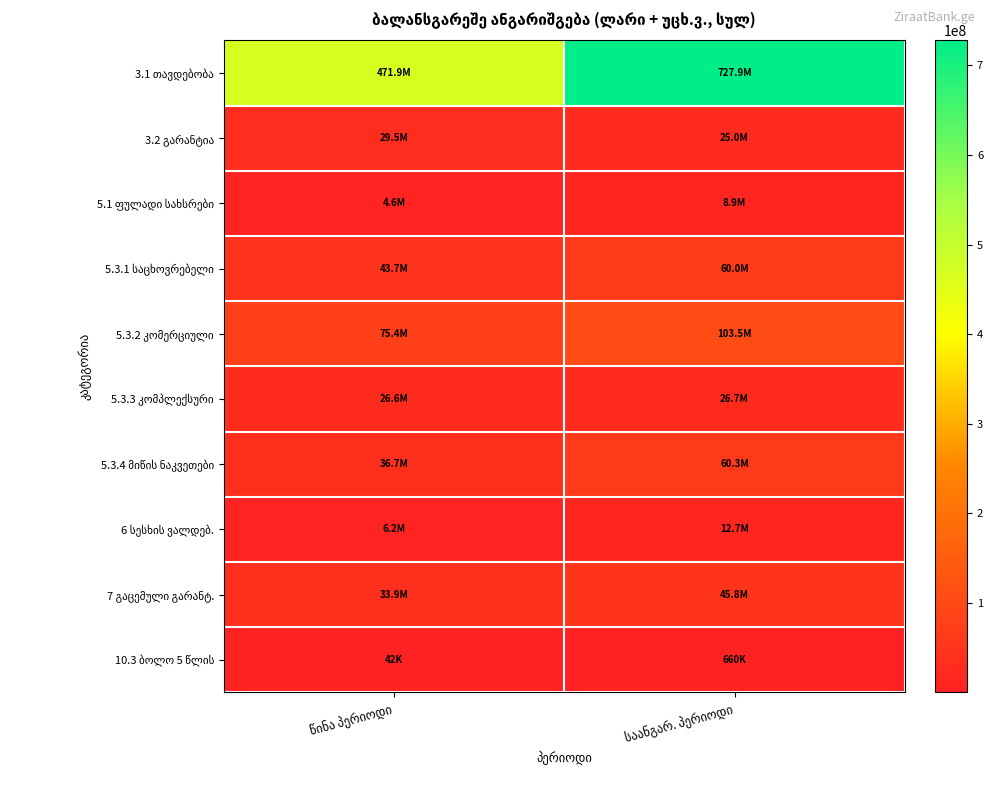

Which series has the largest range (max minus min)?

3.1 თავდებობა